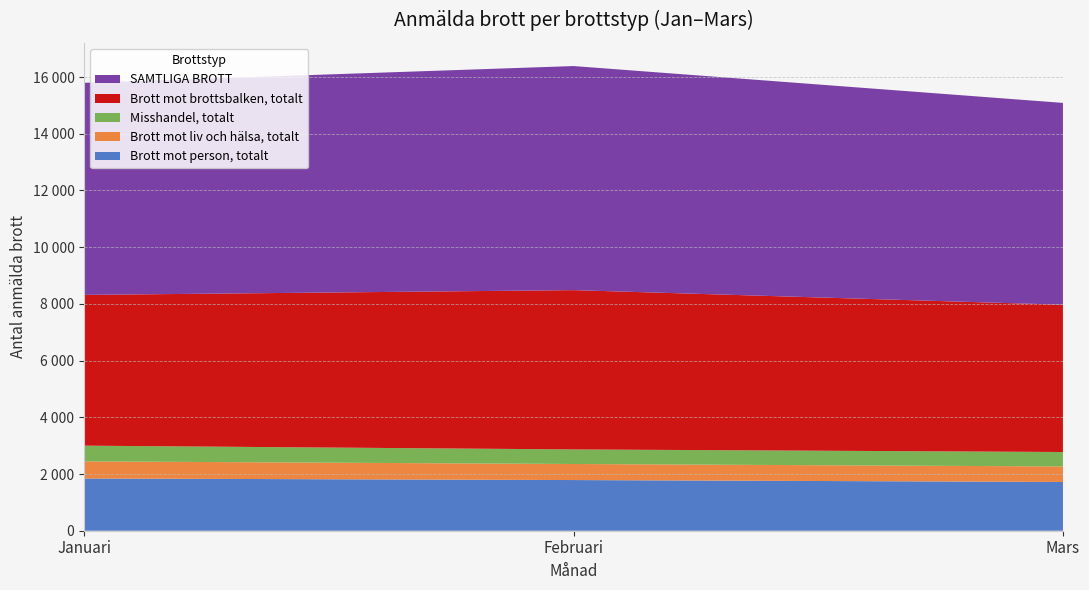

Reading left to right, transcribe all the data shown in this chart.

Brott mot person, totalt: 1843	1787	1720
Brott mot liv och hälsa, totalt: 603	566	547
Misshandel, totalt: 554	514	509
Brott mot brottsbalken, totalt: 5316	5617	5194
SAMTLIGA BROTT: 7480	7902	7117